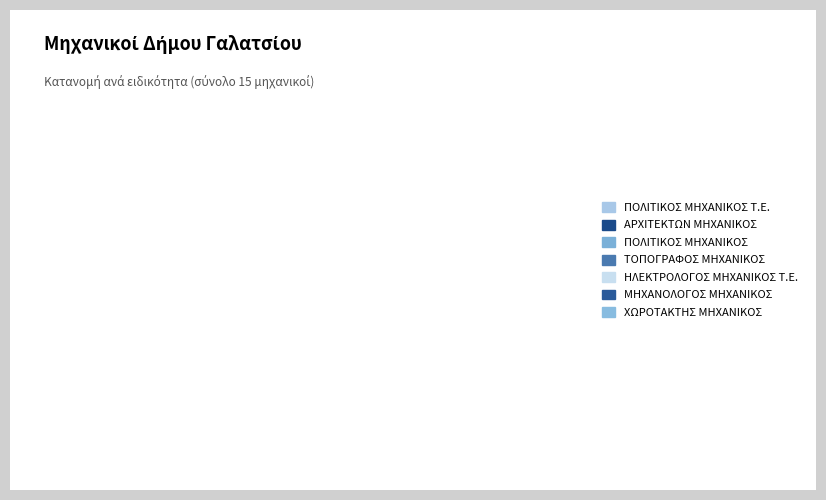

How many slices are in this pie chart?

7